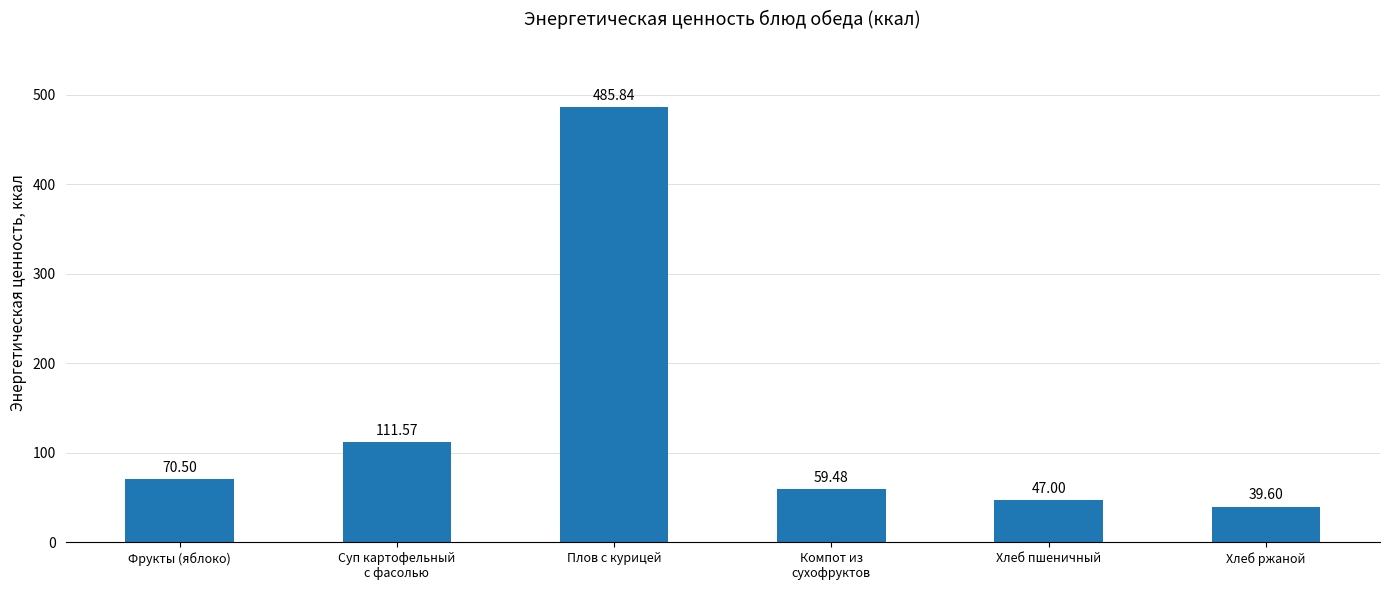

Is it true that the value at Плов с курицей is 485.8?

True